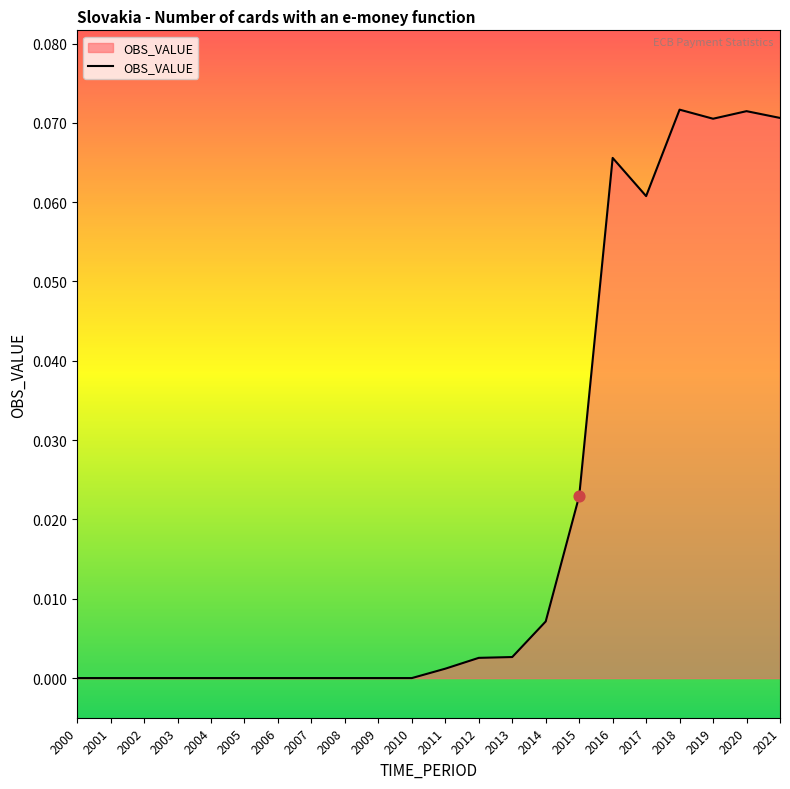

What is the change in value from 2014 to 2019?

+0.1